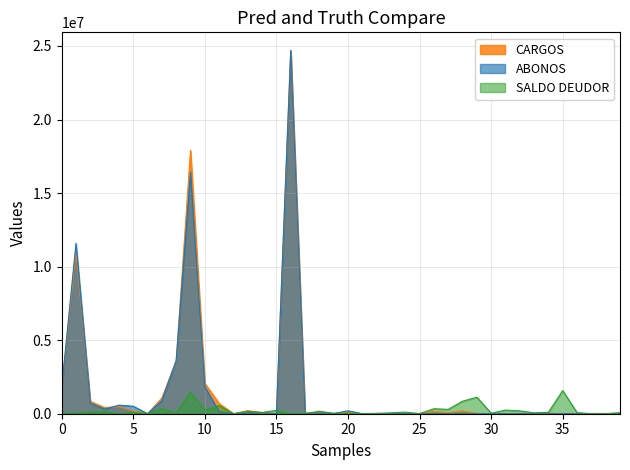

The ABONOS series shows 1751910.8 at 0. True or false?

True